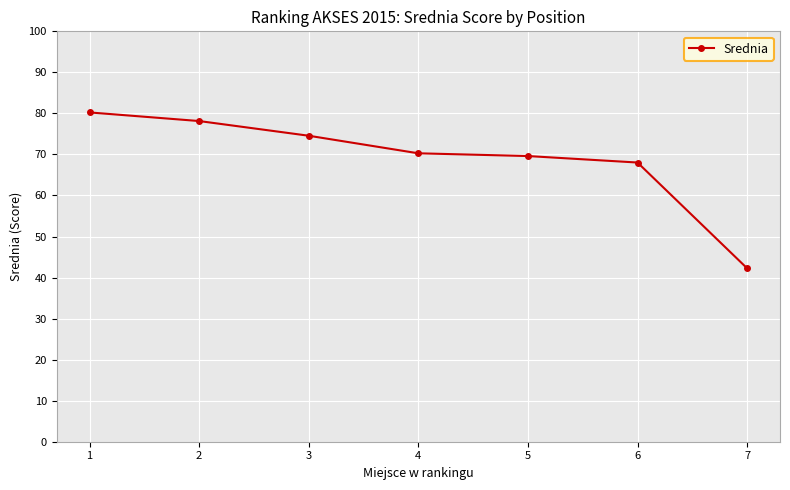

Does the chart display data point markers on the line(s)?

Yes